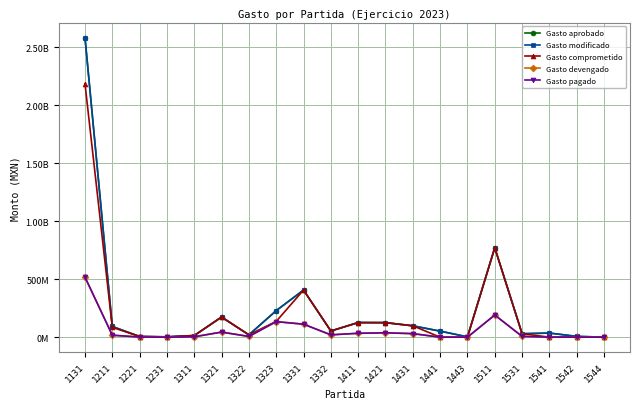

Does the chart have visible grid lines?

Yes